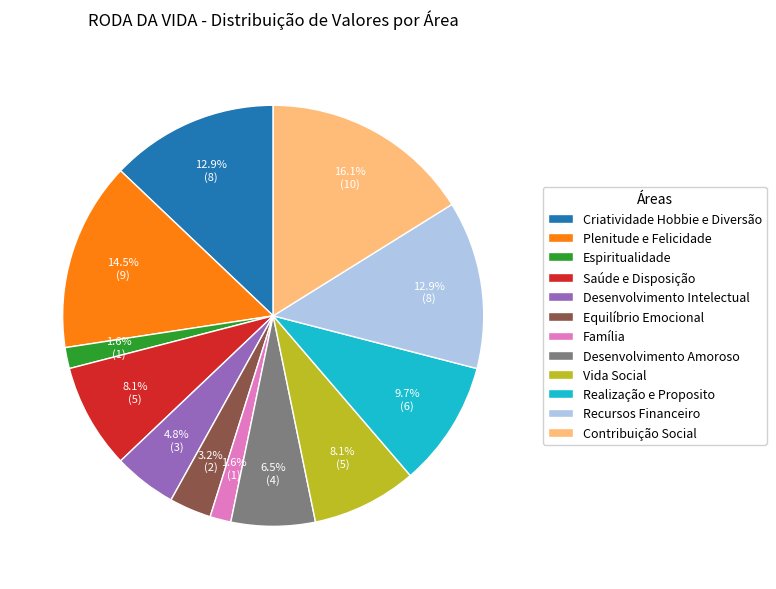

Combined, do Desenvolvimento Amoroso and Desenvolvimento Intelectual account for over 50%?

No